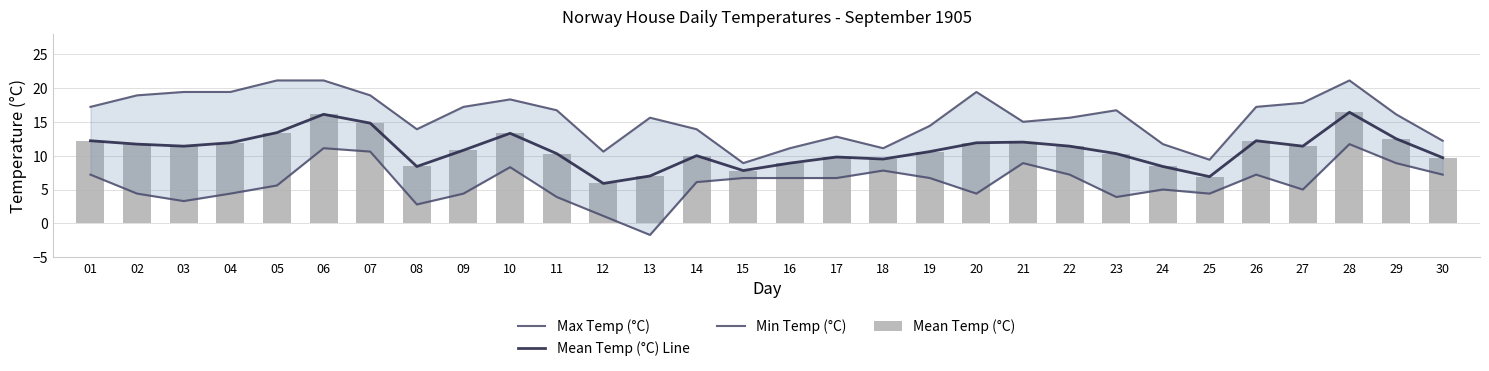

Rank the series at 13 from highest to lowest value.

Max Temp (°C), Mean Temp (°C) Line, Mean Temp (°C), Min Temp (°C)